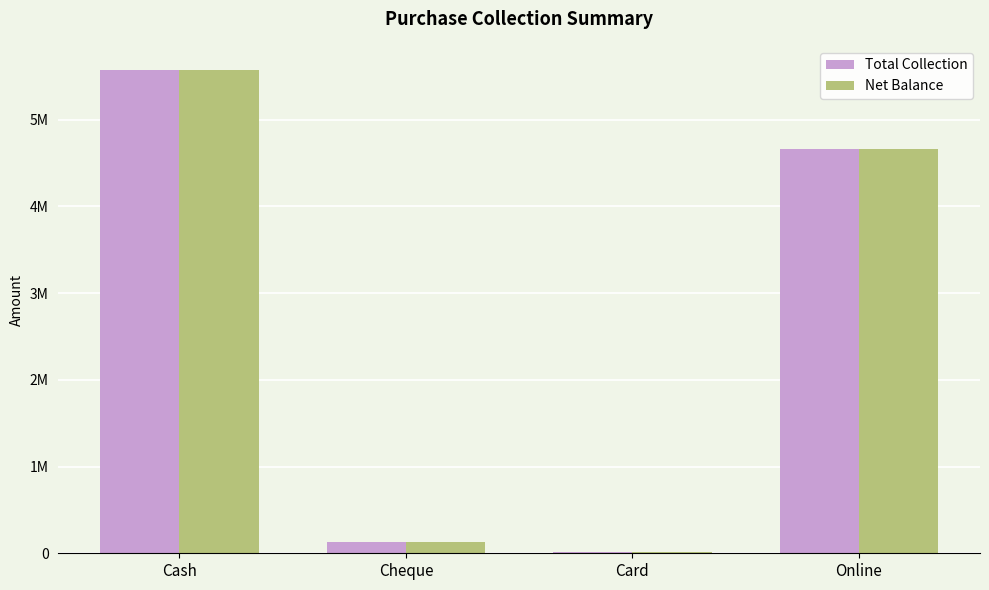

At which label is Net Balance closest to 2794430?

Online